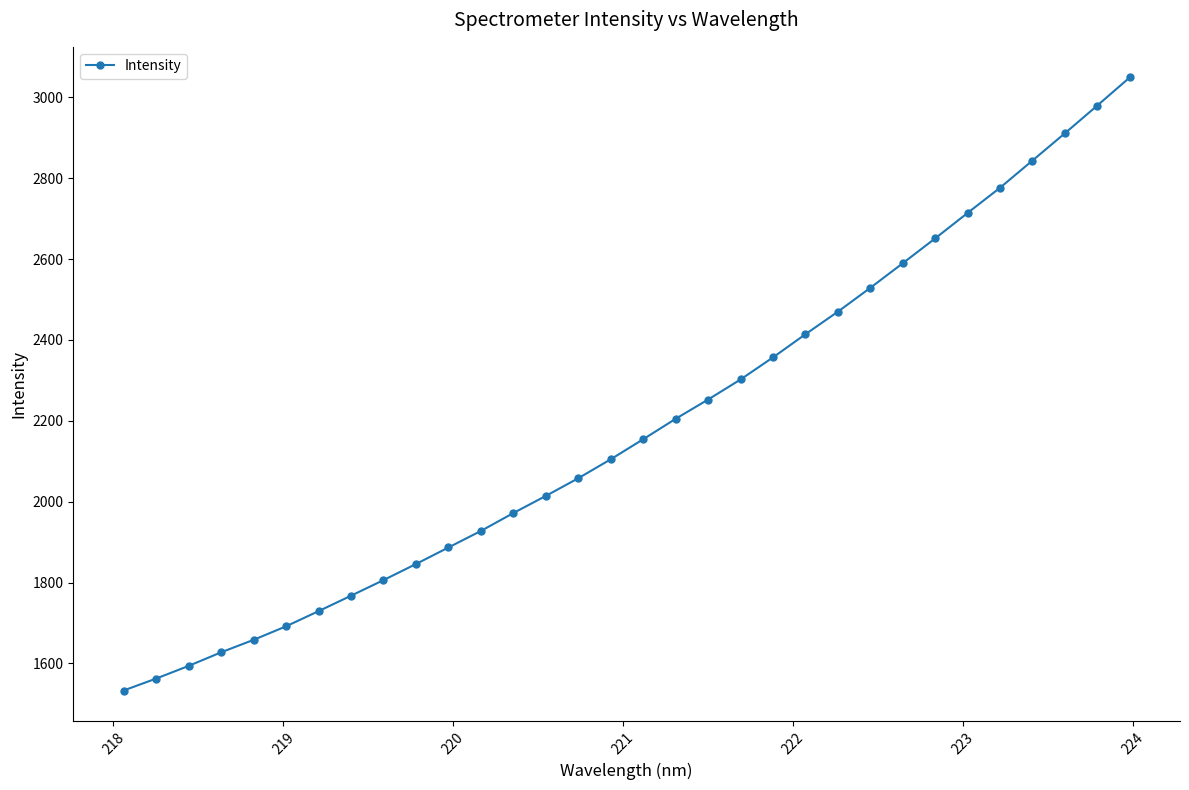

What is the value of the 11th point from the left?

1886.8